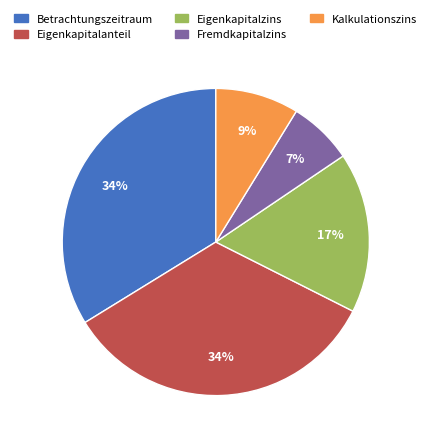

Approximately how many times larger is the value at Kalkulationszins compared to Fremdkapitalzins?

1.3